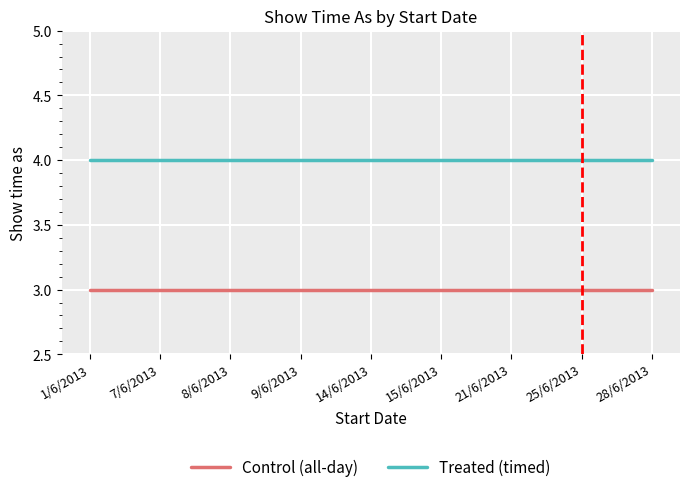

What is the total value across all series at 28/6/2013?

7